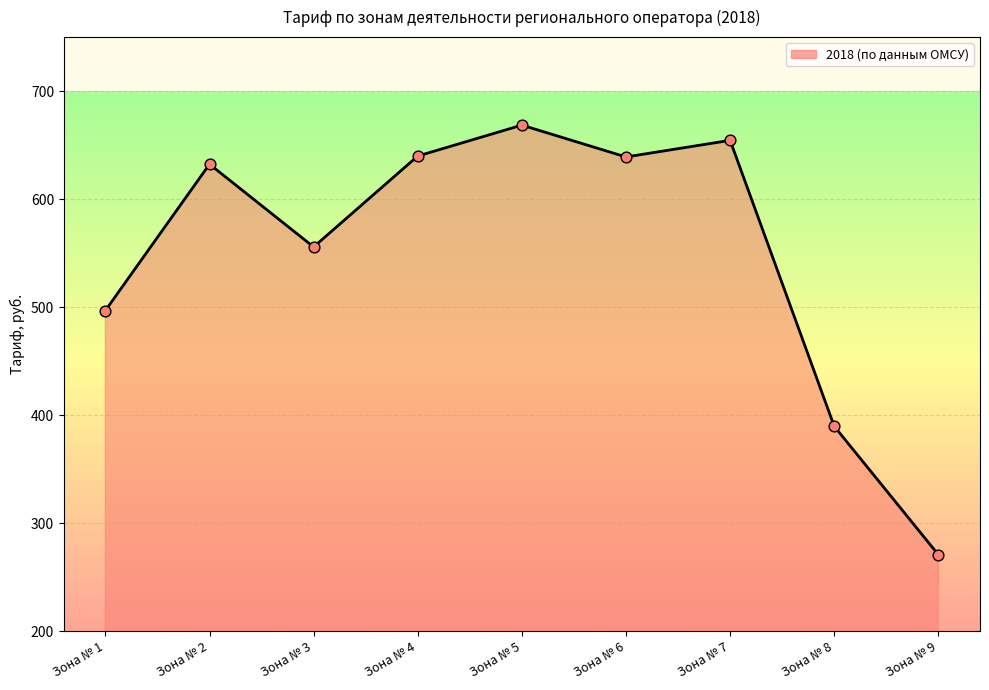

What is the ratio of the value at Зона № 3 to the value at Зона № 8?

1.4